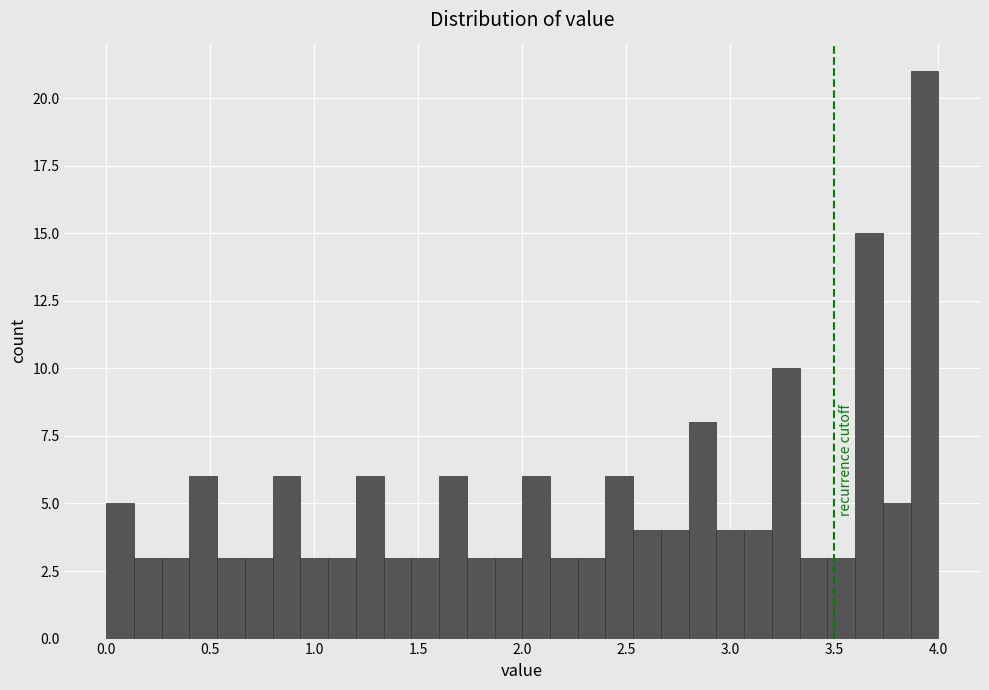

Around what value on the x-axis is the tallest bar? Give the approximate position of its centre, as read against the axis.

3.95